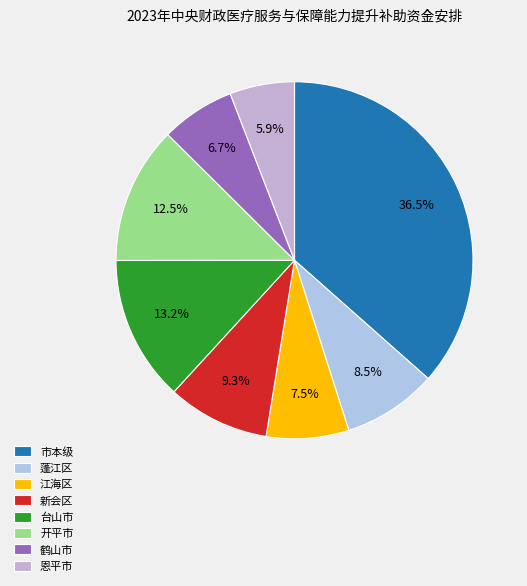

How many segments does this pie chart have?

8